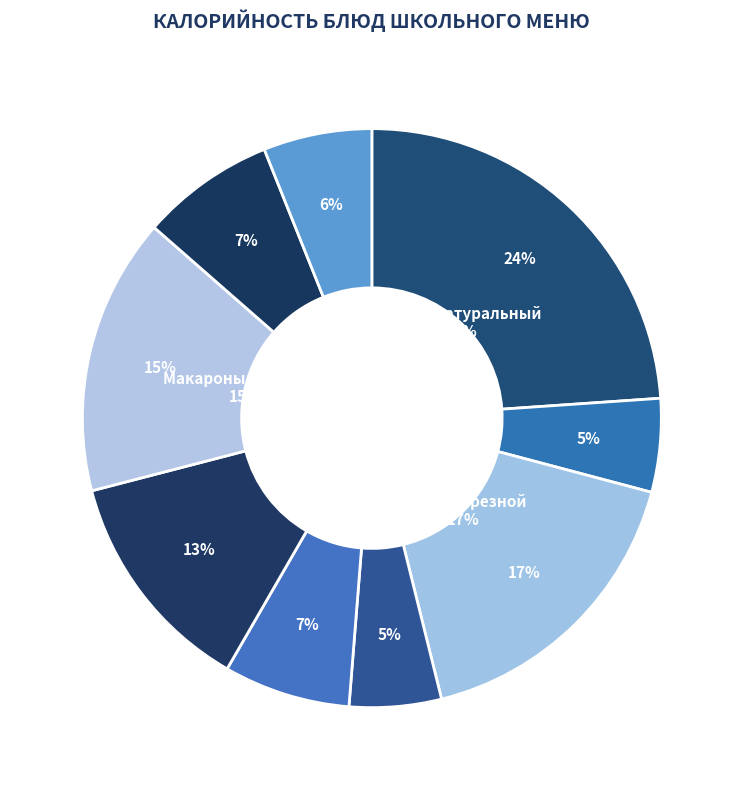

What is the smallest slice in the pie chart?

Груша